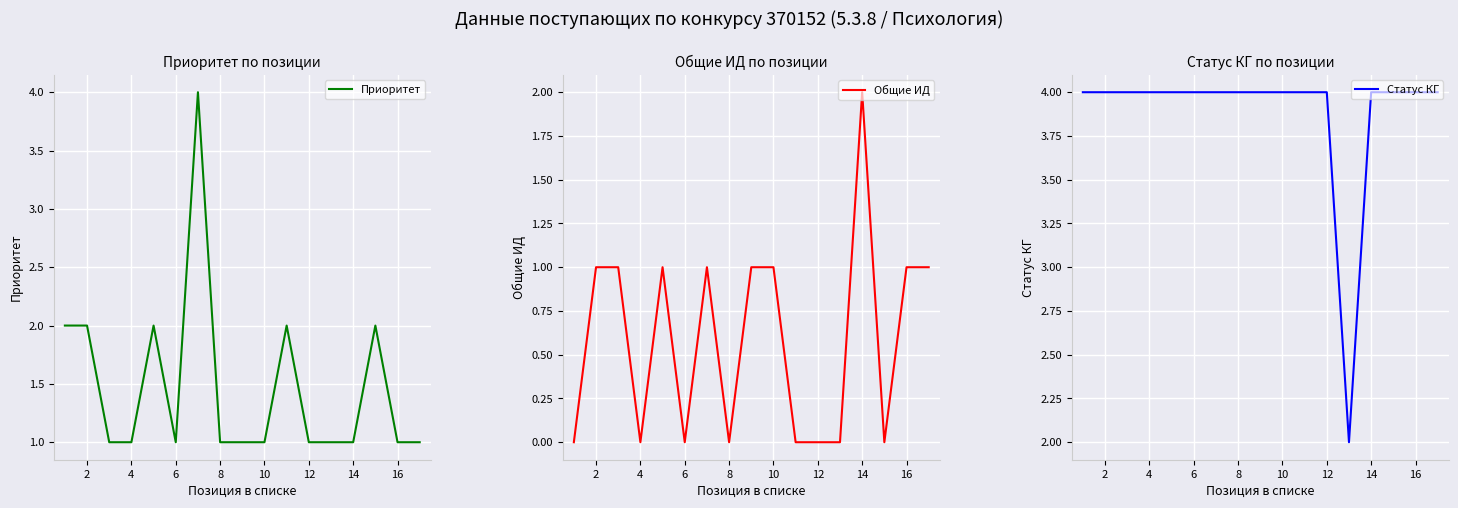

Is it true that Приоритет equals 1 at 6?

True